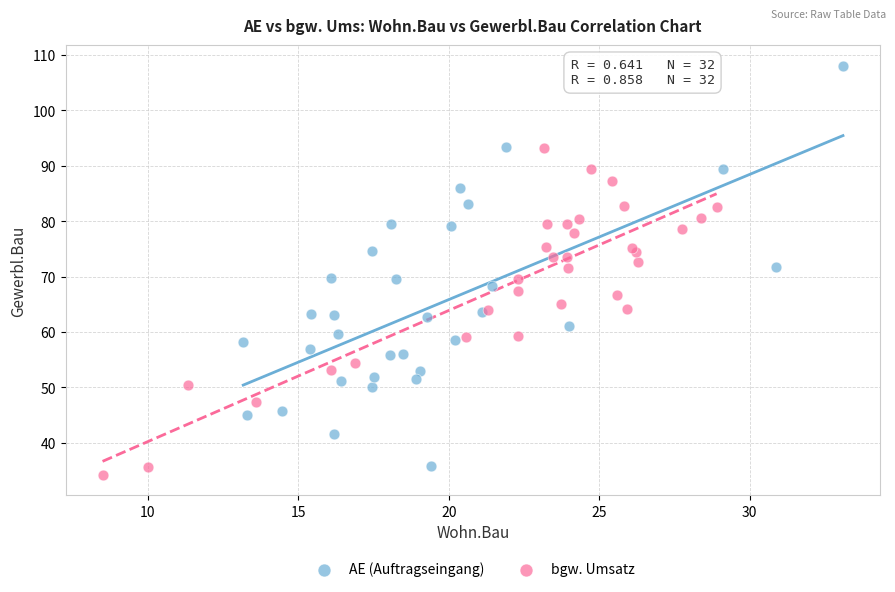

Which series contains the lowest Y value?

bgw. Umsatz